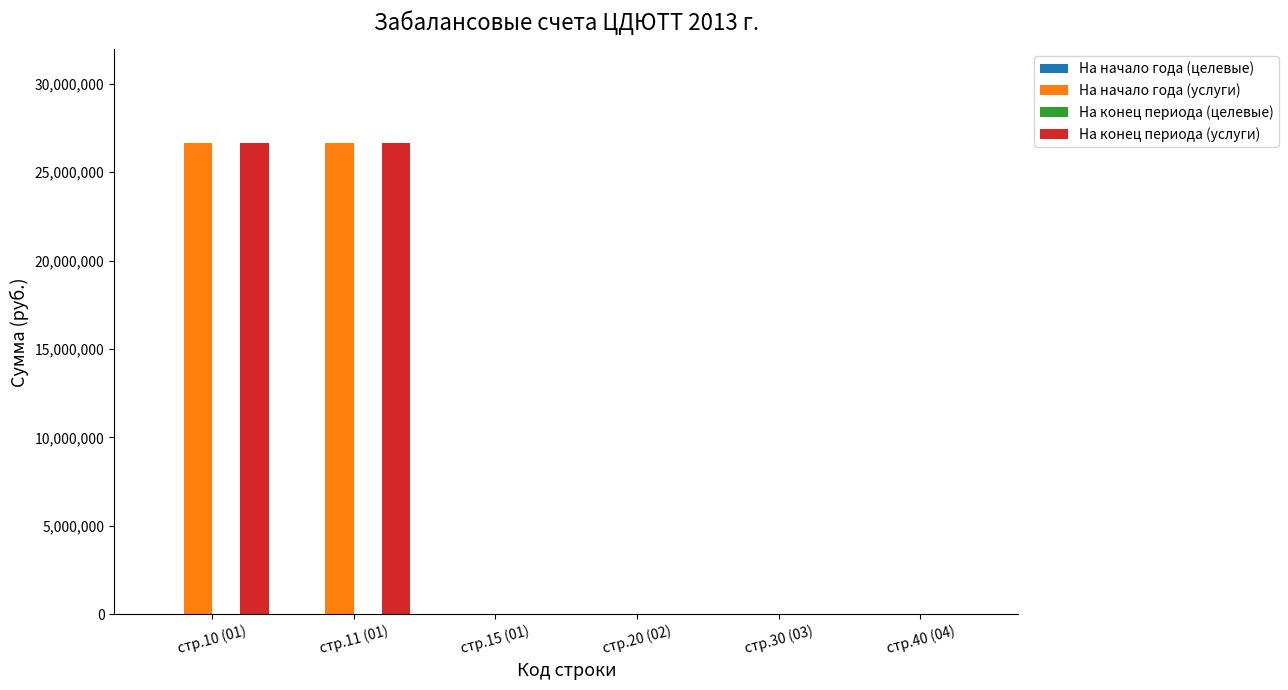

The value of На конец периода (услуги) at стр.11 (01) is 26615645. True or false?

True